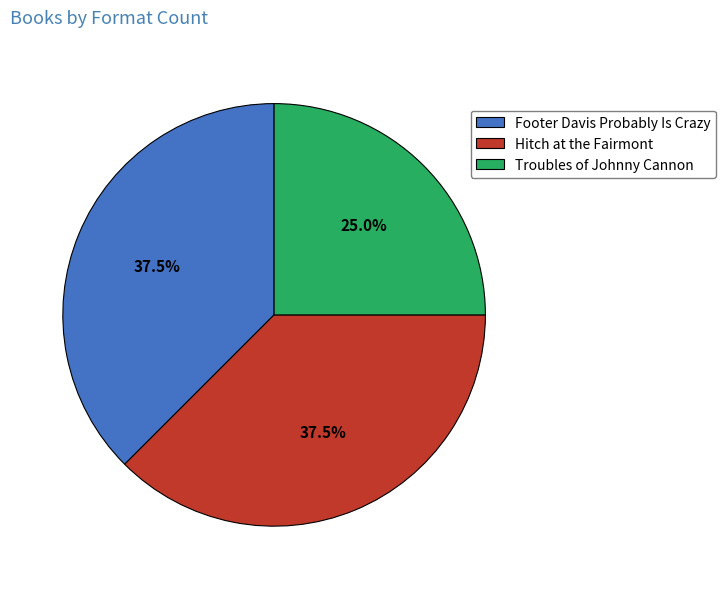

Does any single category account for the majority?

No